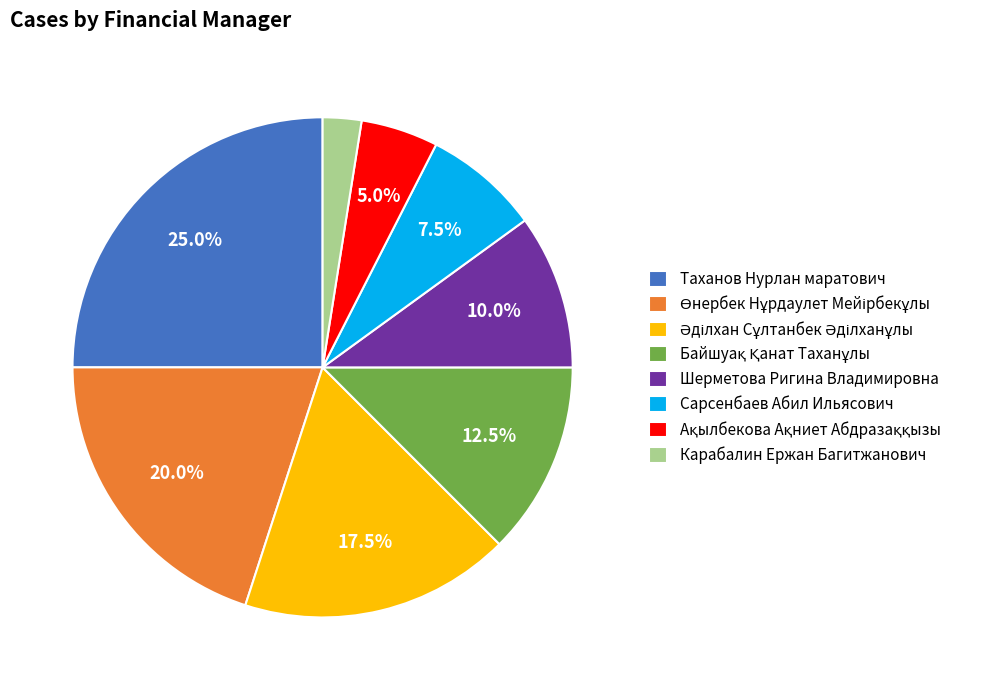

What percentage is NOT represented by Шерметова Ригина Владимировна?

90.0%